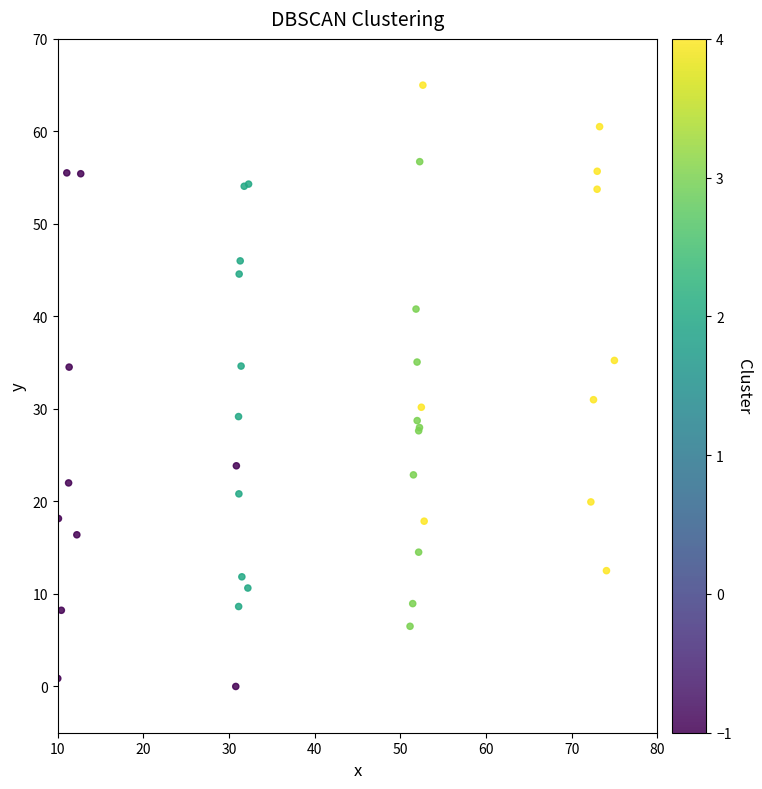

What Y value in the scatter plot is closest to 32?

31.0